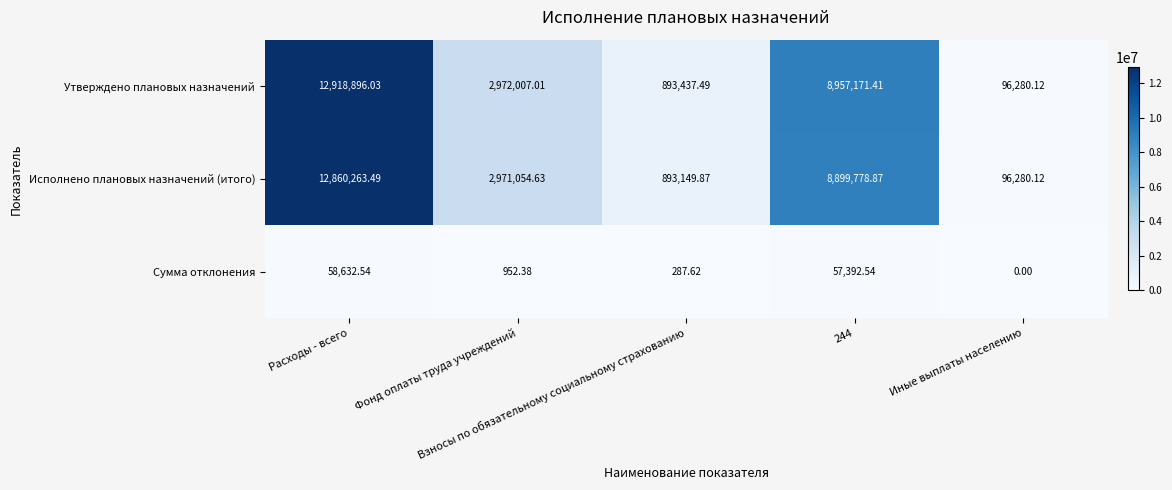

Which series changed the most between Взносы по обязательному социальному страхованию and 244?

Утверждено плановых назначений